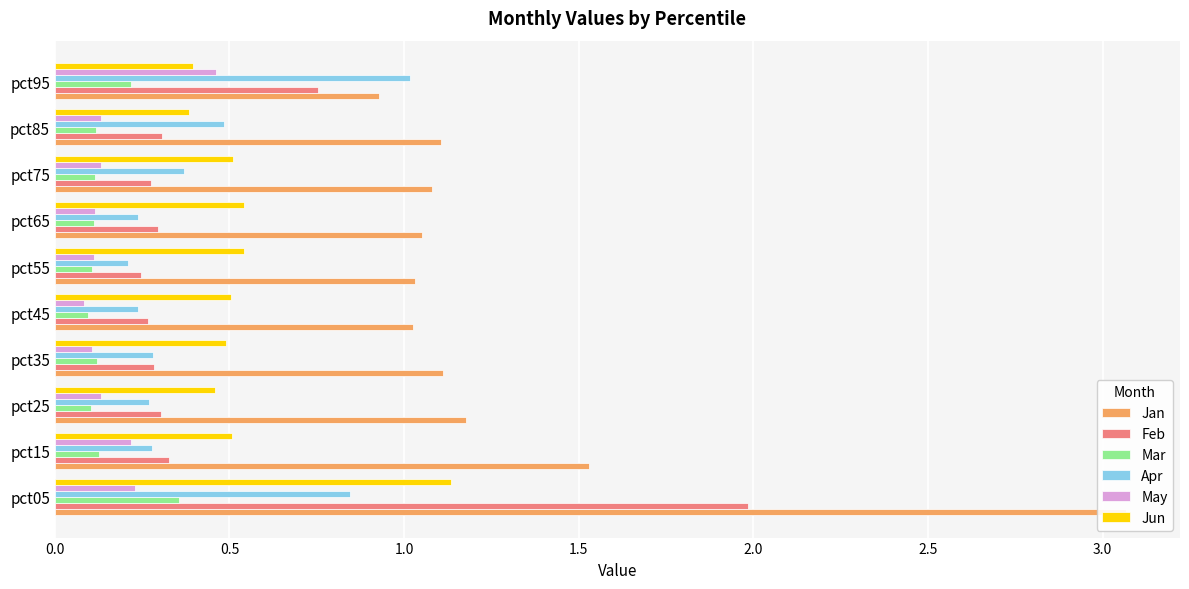

What is the sum of the Feb values at pct85 and pct95?

1.1